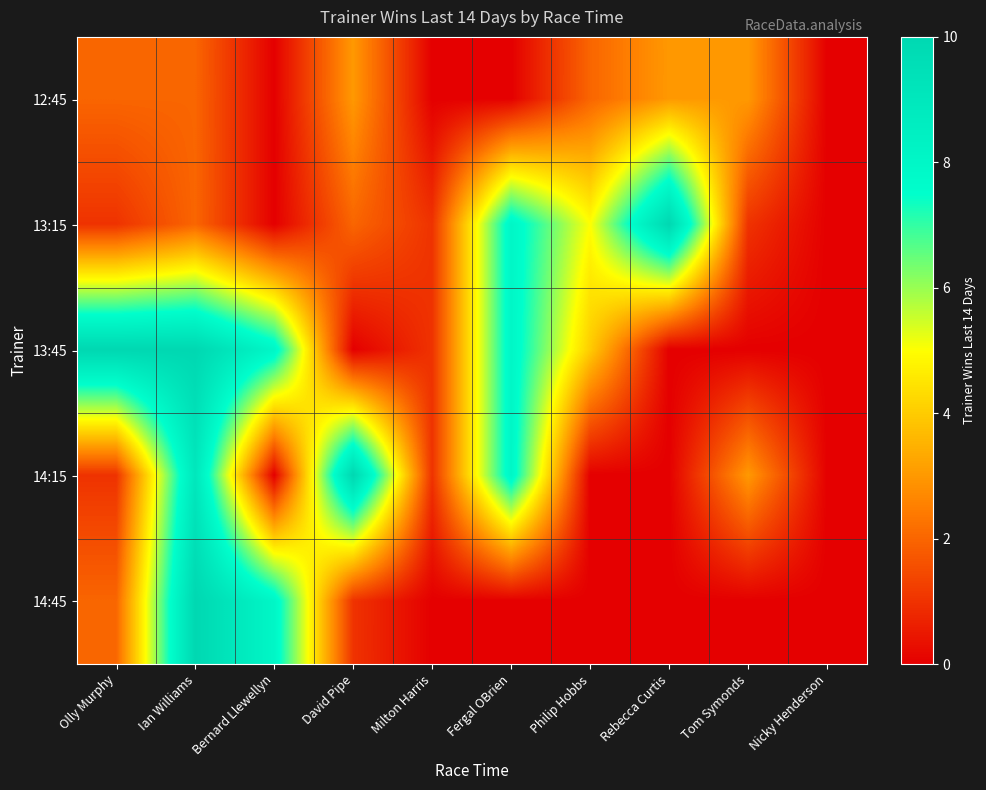

What is the maximum value shown in the chart?

10